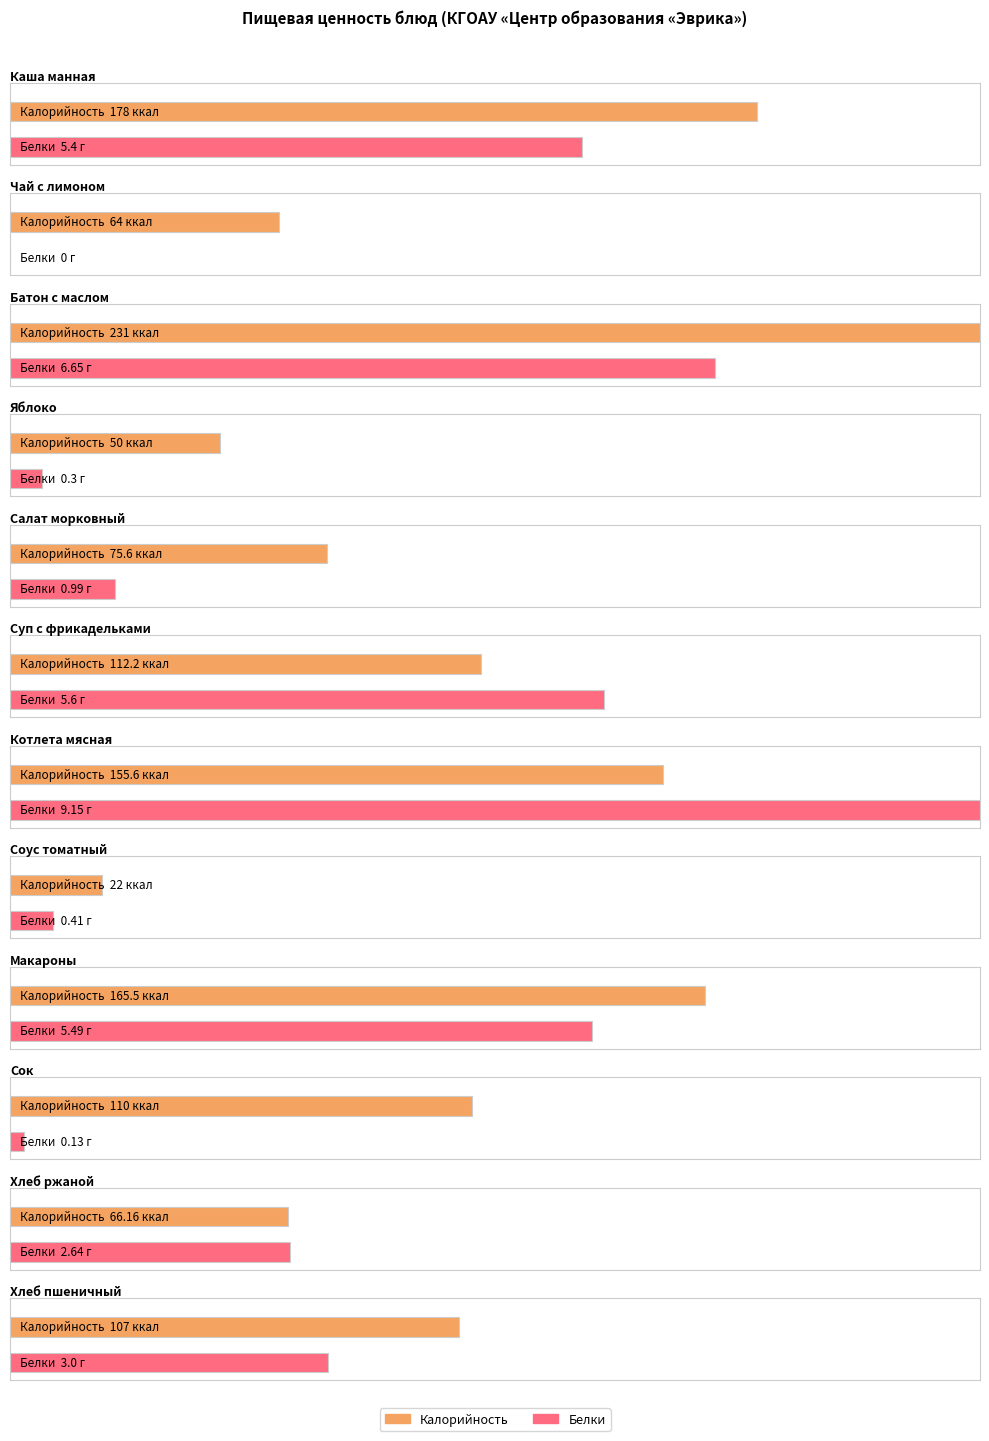

What is the difference between the second highest and minimum values in the Калорийность series?

156.0